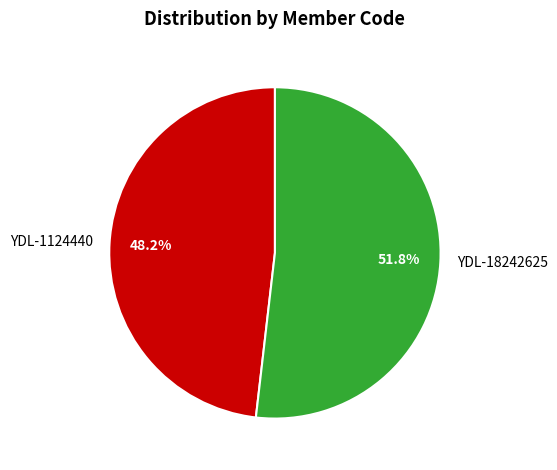

True or false: YDL-18242625 accounts for 46% of the total.

False